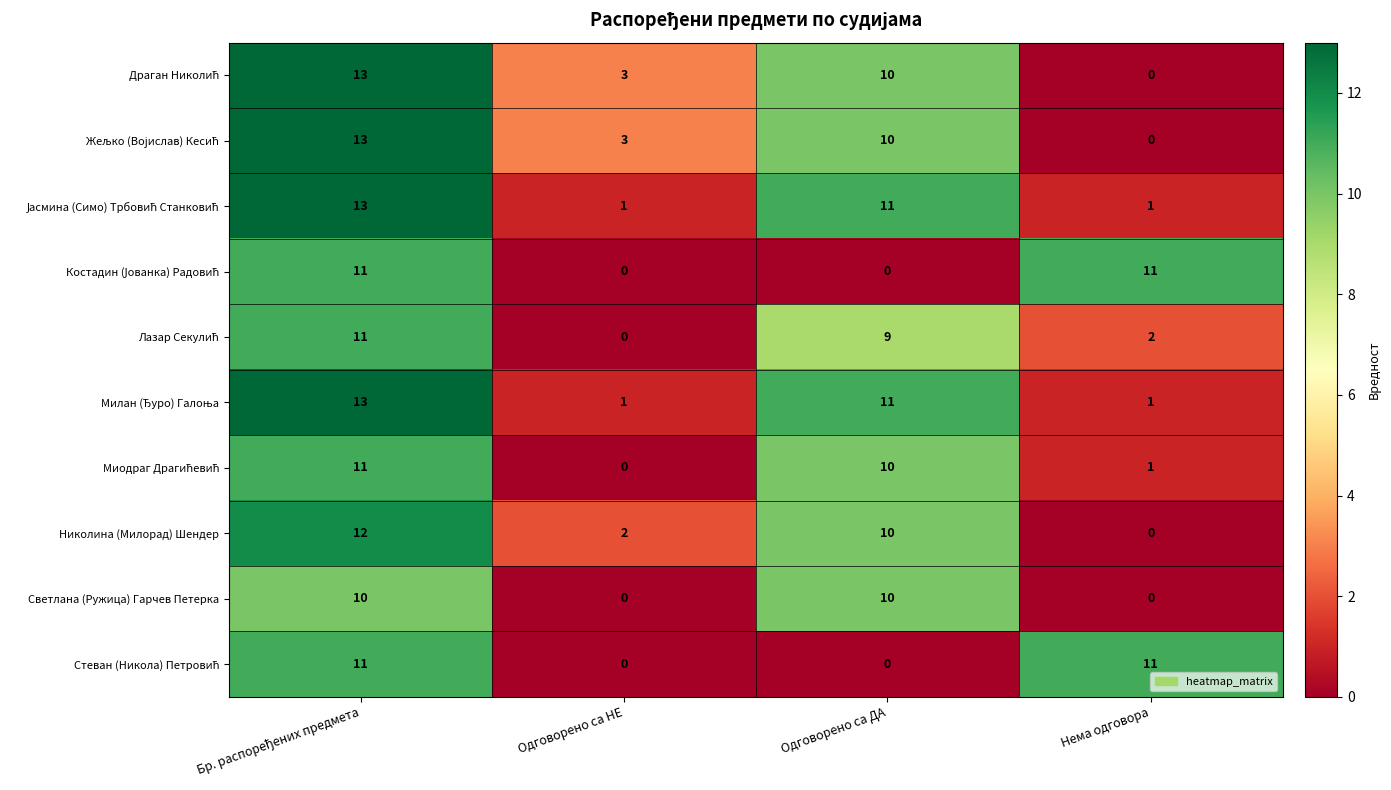

At how many categories does at least one series exceed 9?

3